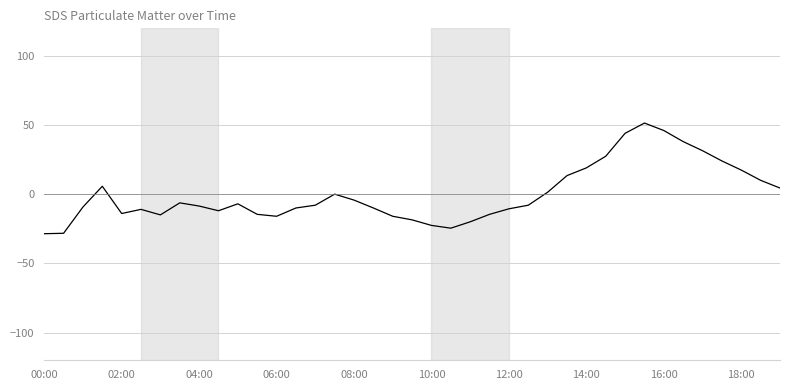

How many lines are shown in the chart?

1